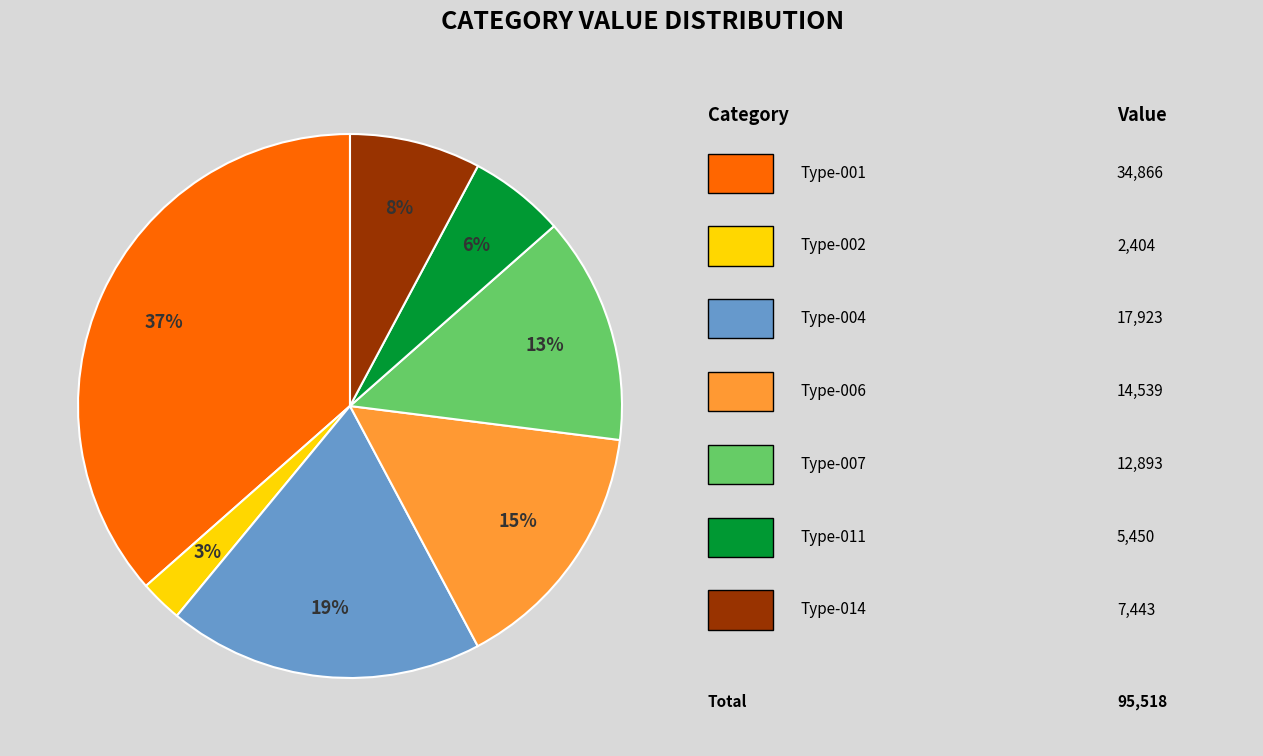

Is there any slice that represents more than half of the pie?

No